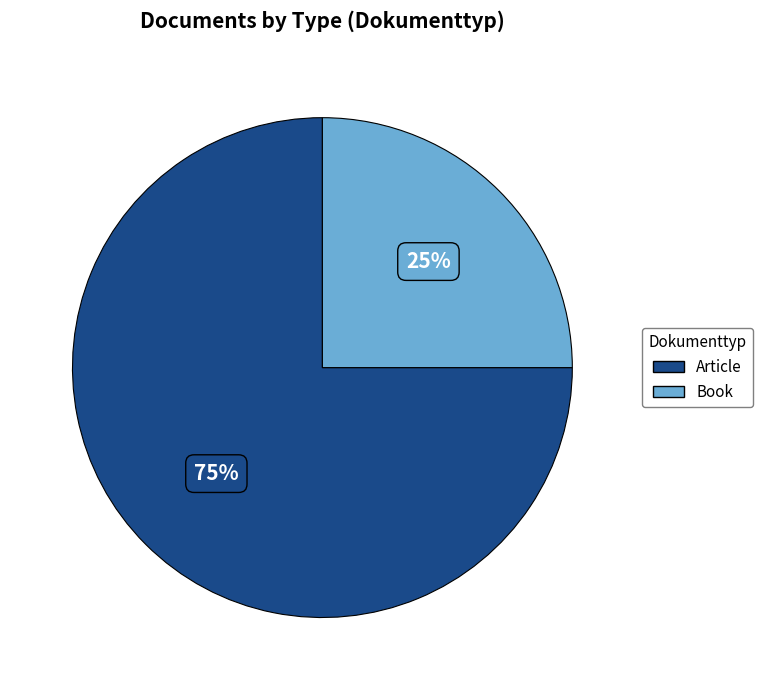

How many segments does this pie chart have?

2